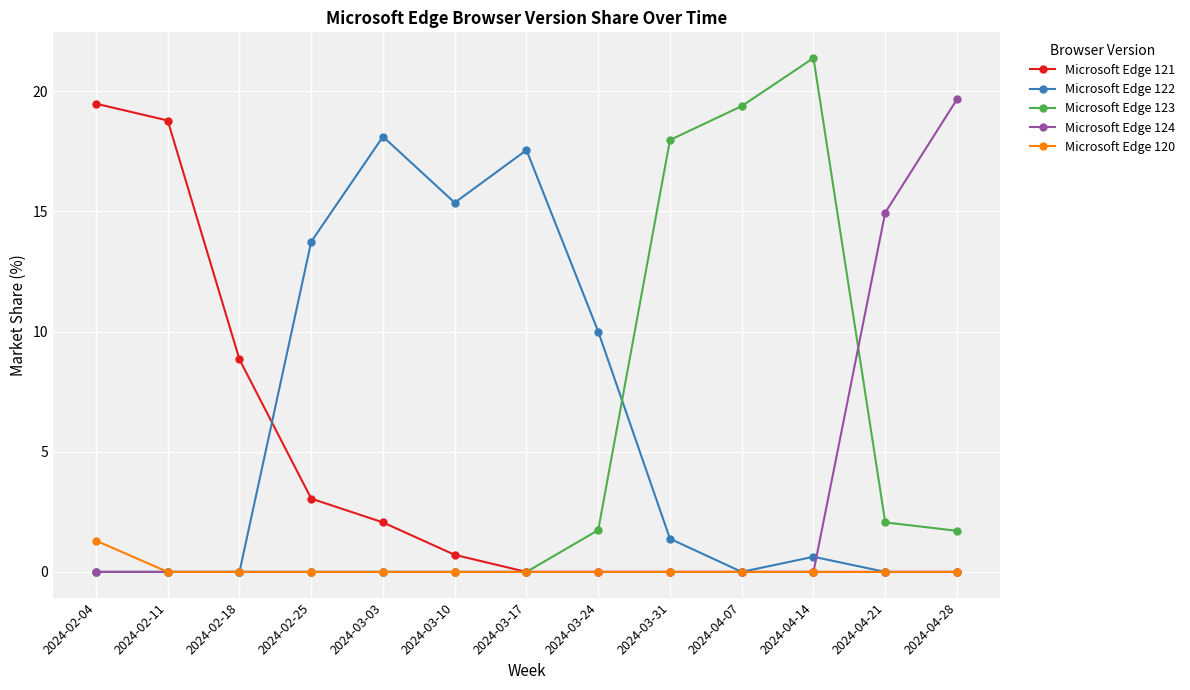

Count the number of categories in the chart.

13